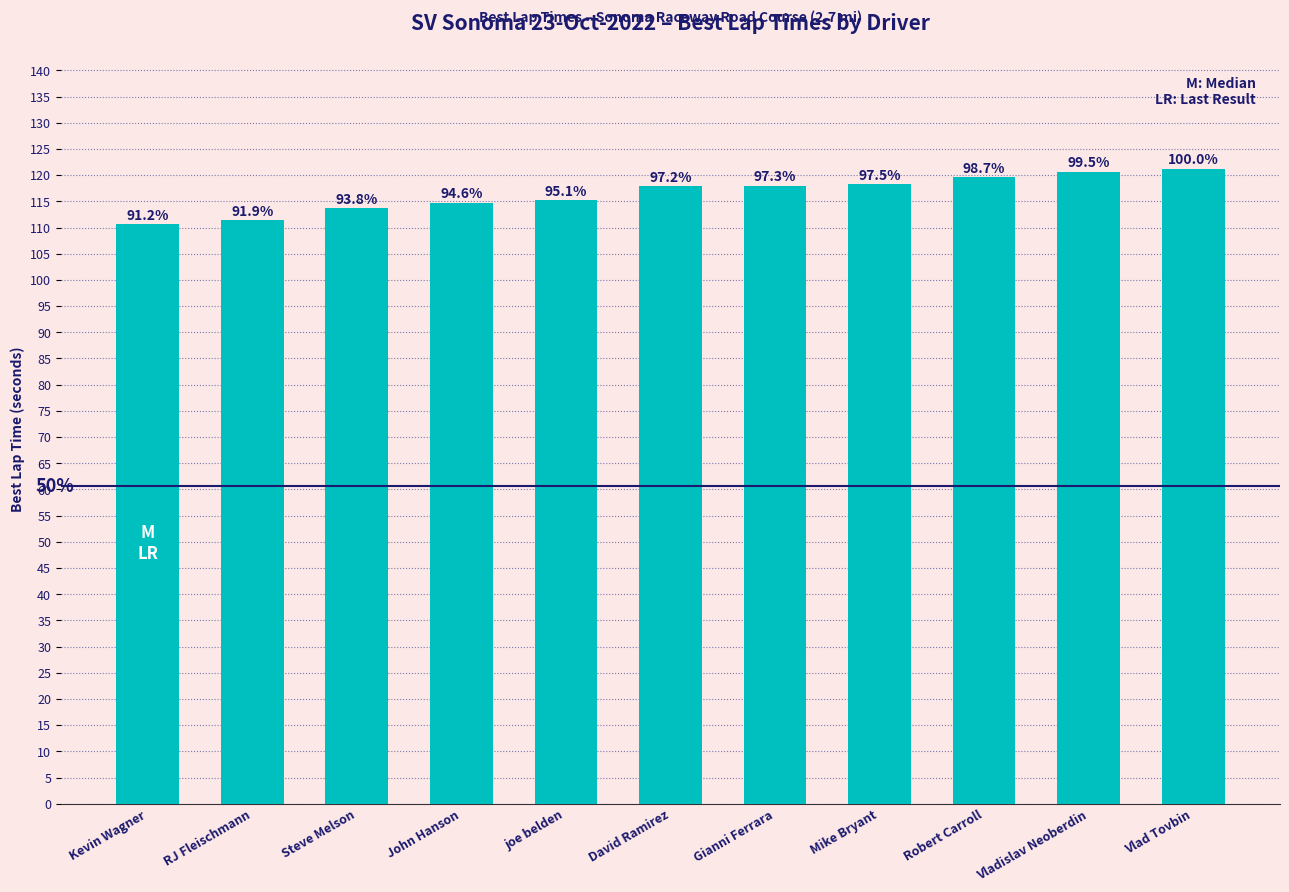

What is the difference between the second highest and second lowest values?

9.3